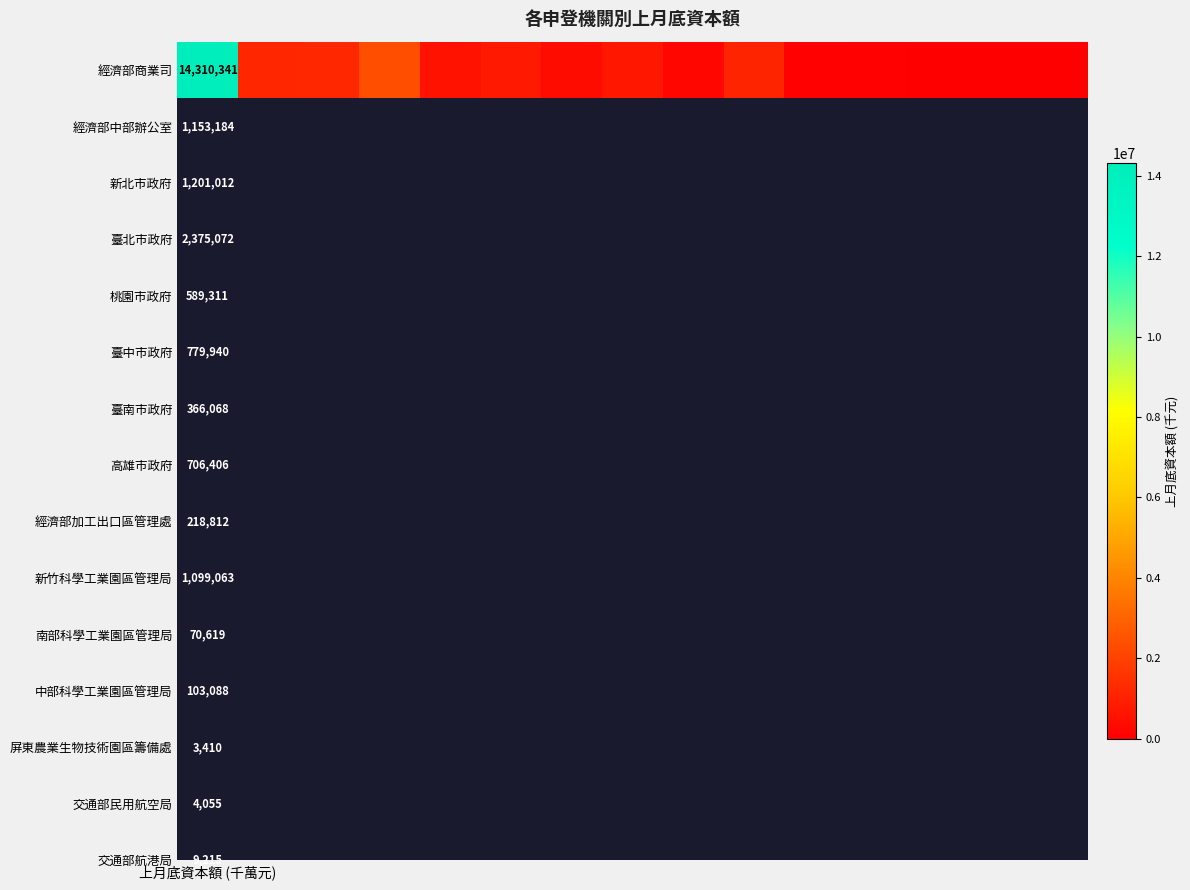

At which label does the data first exceed 589310?

上月底資本額 (千萬元)